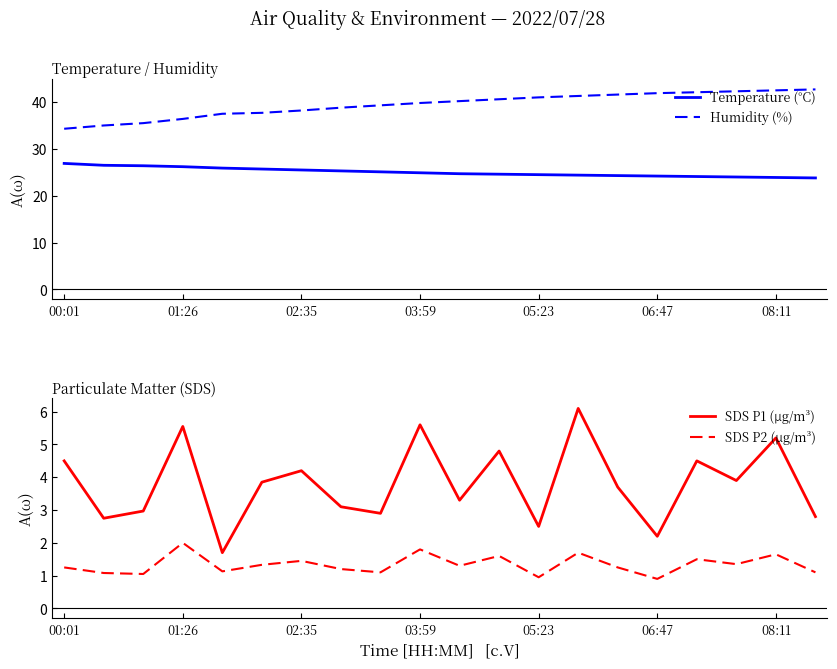

The Humidity (%) series shows 22.5 at 05:23. True or false?

False